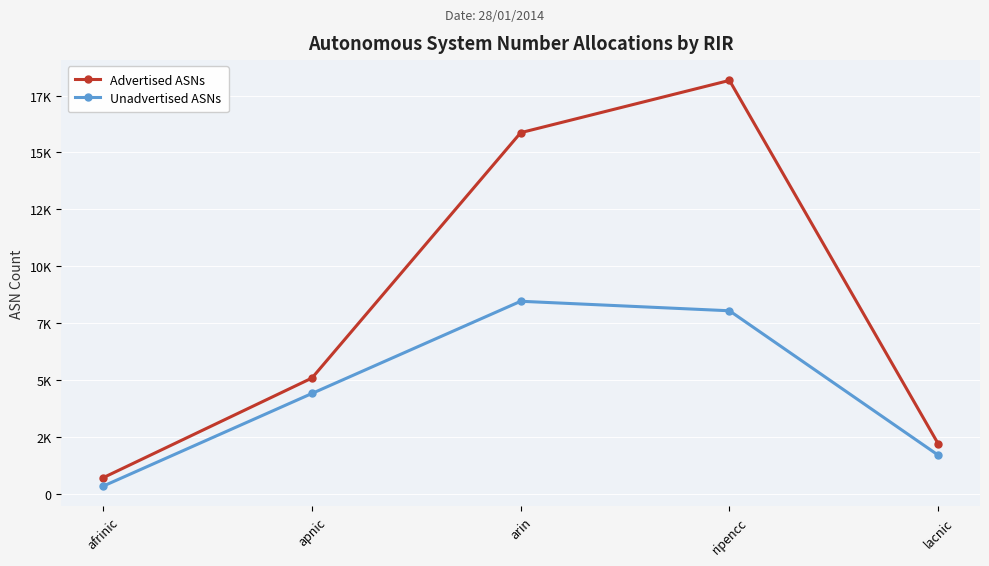

What are all the series names shown in the legend?

Advertised ASNs, Unadvertised ASNs